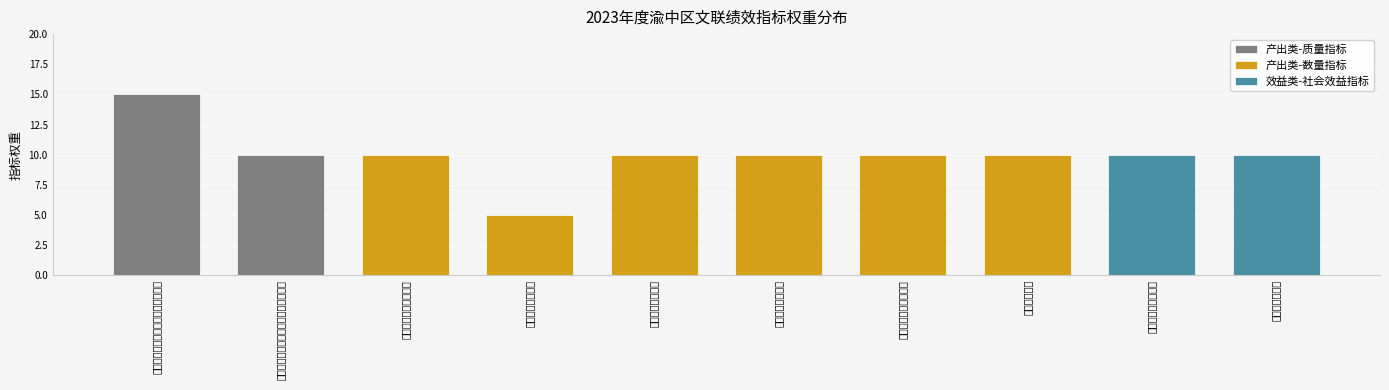

How many values are between 10 and 11?

8